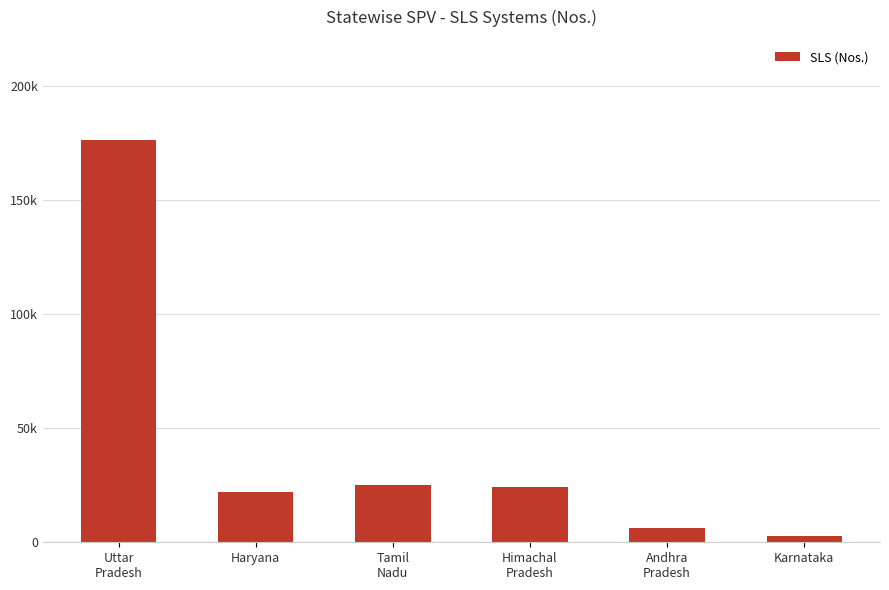

Reading left to right, list all the values displayed in this chart.

176337	22018	25150	24058	6454	2694